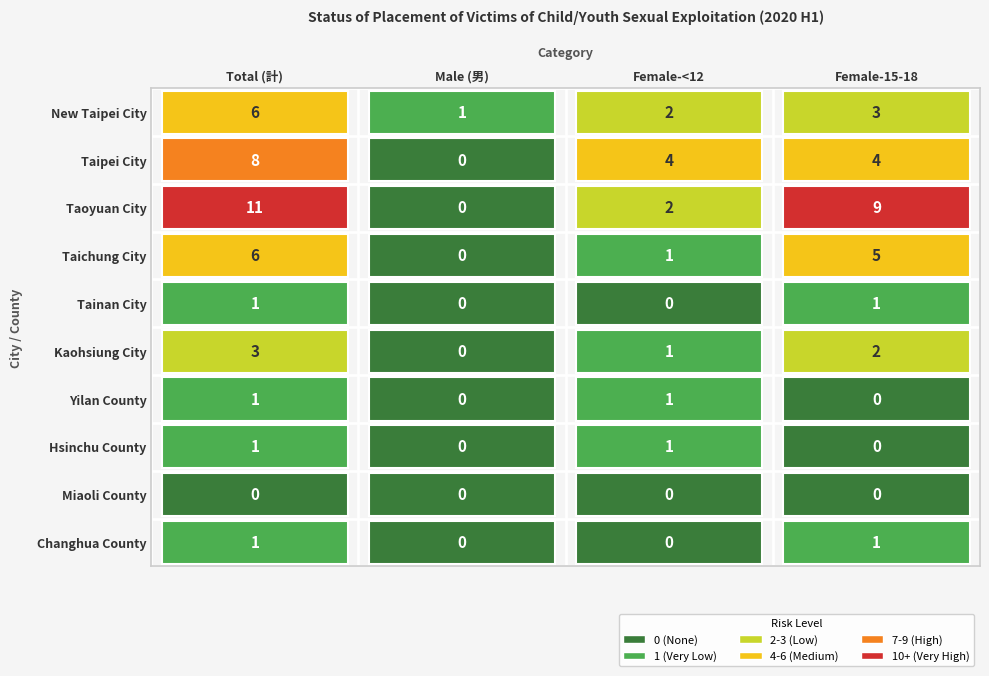

Reading left to right, extract all data points from this chart.

New Taipei City: 6	1	2	3
Taipei City: 8	0	4	4
Taoyuan City: 11	0	2	9
Taichung City: 6	0	1	5
Tainan City: 1	0	0	1
Kaohsiung City: 3	0	1	2
Yilan County: 1	0	1	0
Hsinchu County: 1	0	1	0
Miaoli County: 0	0	0	0
Changhua County: 1	0	0	1